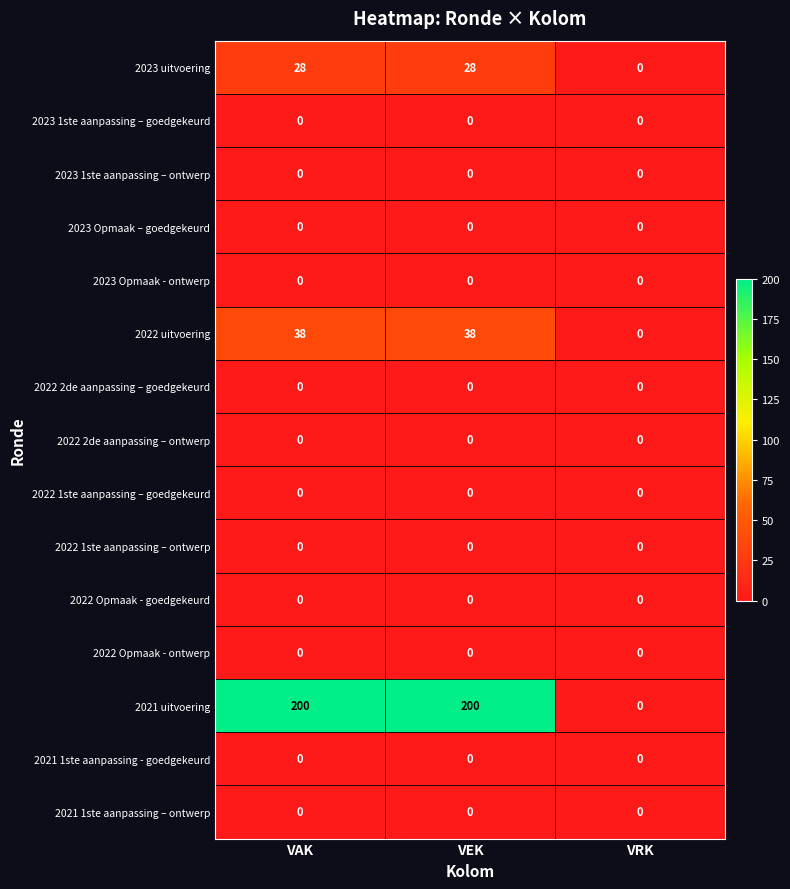

Which series has the largest total across all categories?

2021 uitvoering